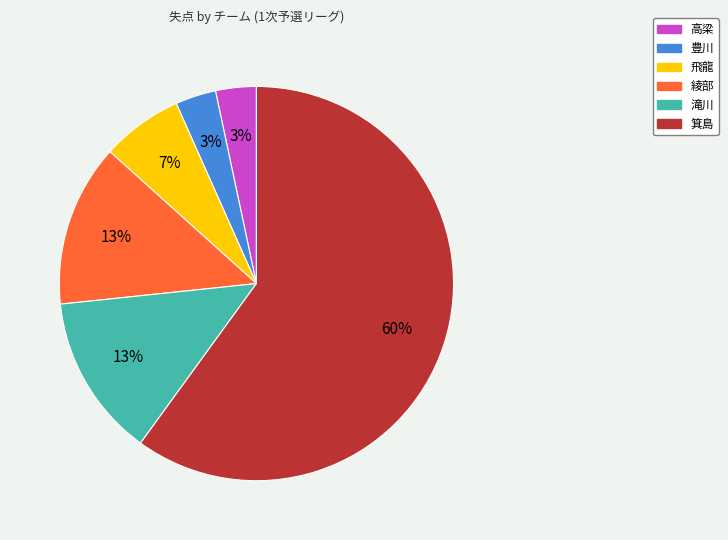

How many segments does this pie chart have?

6